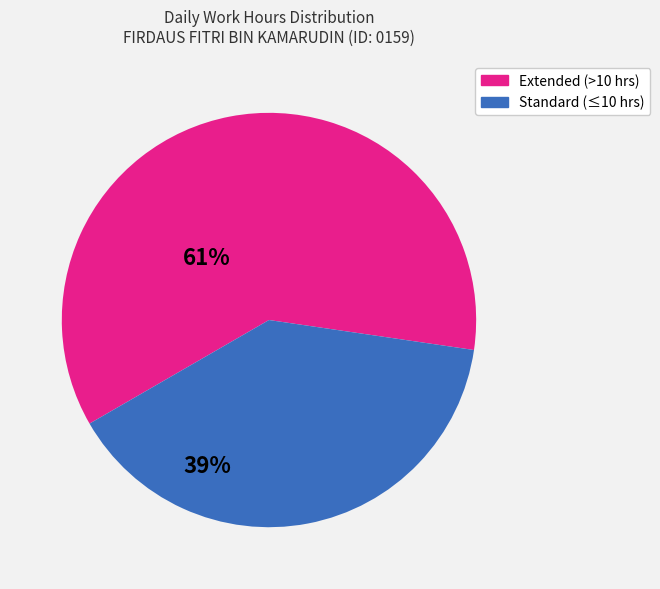

Is there a majority slice in this chart?

Yes